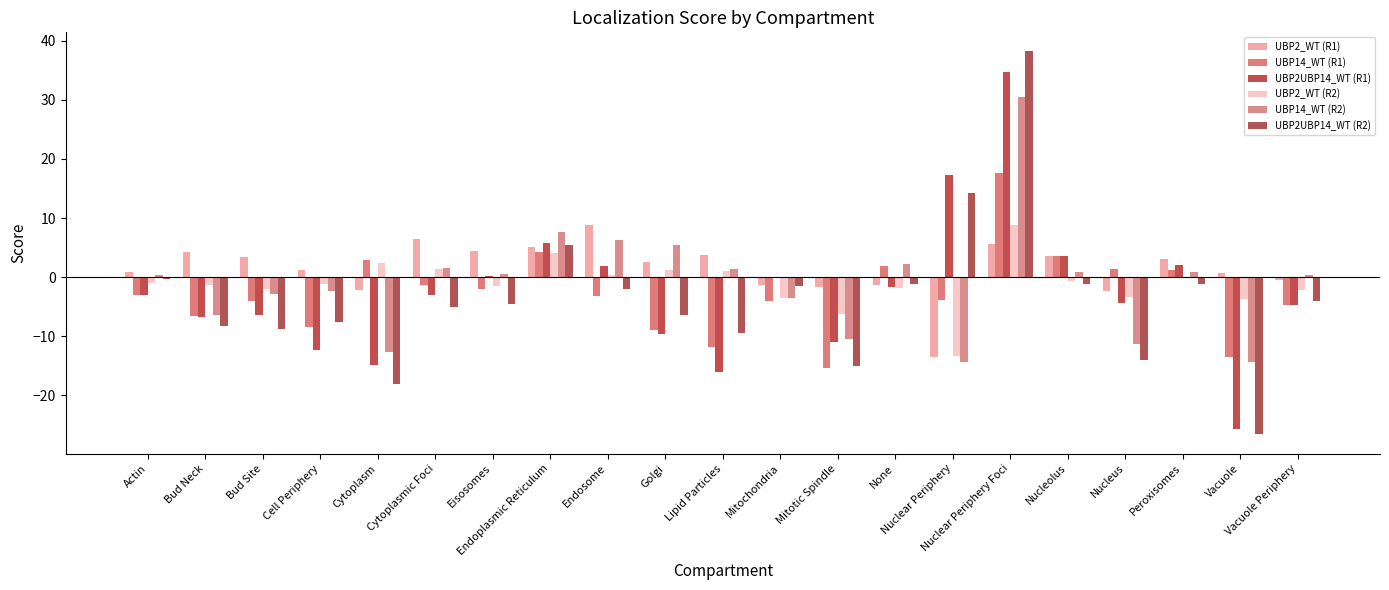

Rank the categories by UBP2_WT (R1) value from lowest to highest.

Nuclear Periphery, Nucleus, Cytoplasm, Mitotic Spindle, Mitochondria, None, Vacuole Periphery, Vacuole, Actin, Cell Periphery, Golgi, Peroxisomes, Bud Site, Nucleolus, Lipid Particles, Bud Neck, Eisosomes, Endoplasmic Reticulum, Nuclear Periphery Foci, Cytoplasmic Foci, Endosome